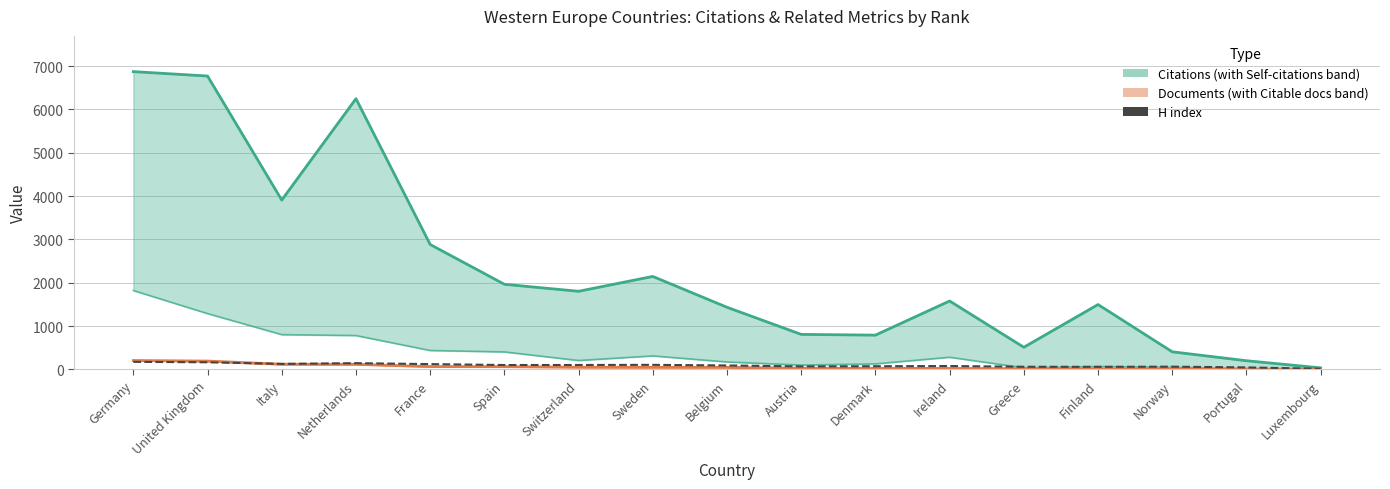

Reading left to right, extract all data points from this chart.

174	164	127	144	122	101	102	105	91	69	73	78	61	59	63	46	14